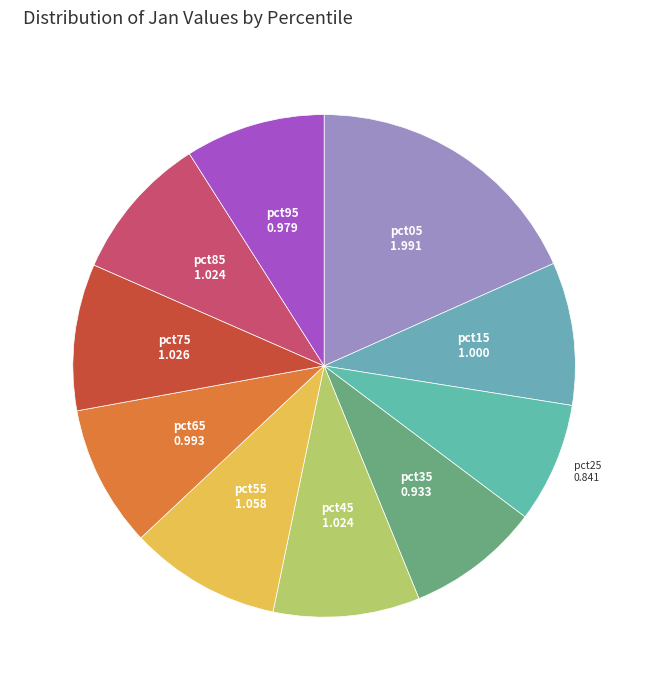

Count the number of slices in the pie.

10